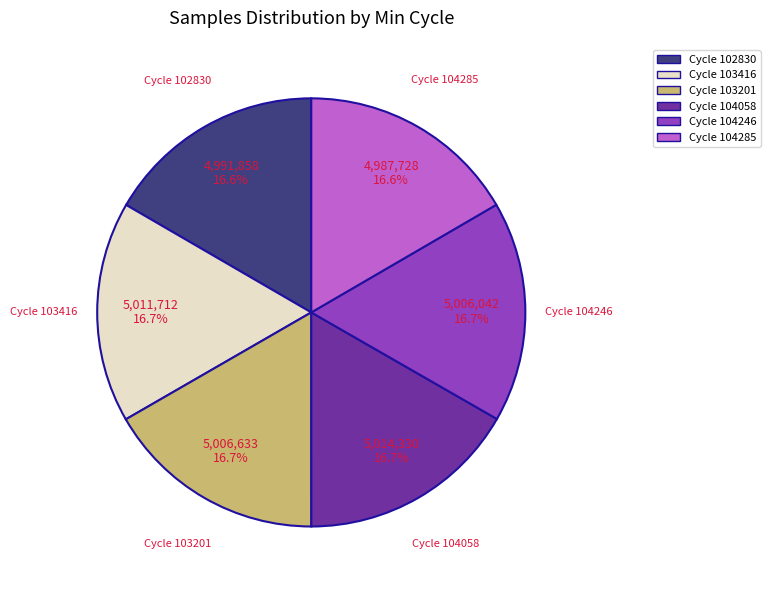

Is there a majority slice in this chart?

No